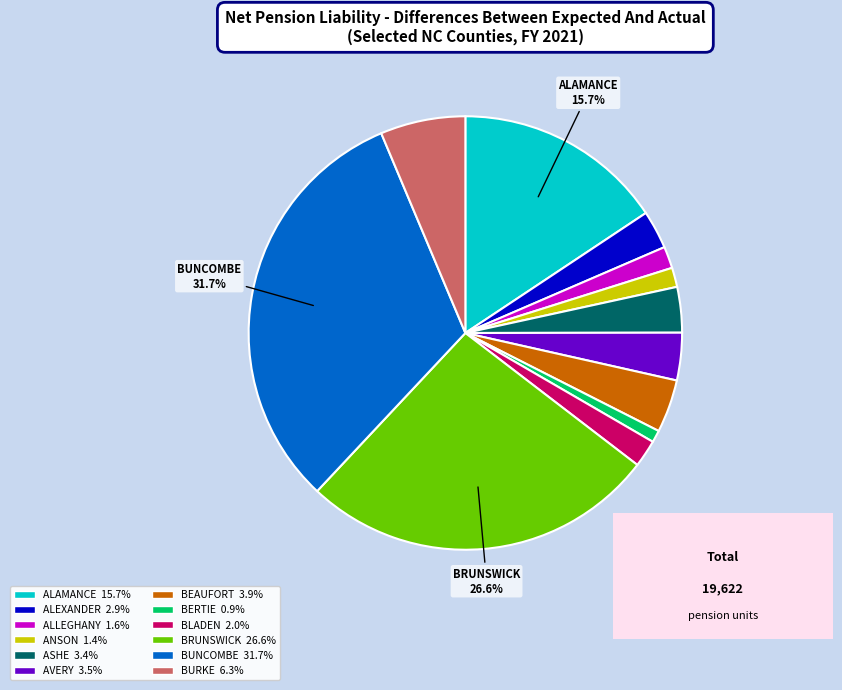

Does any single category account for the majority?

No